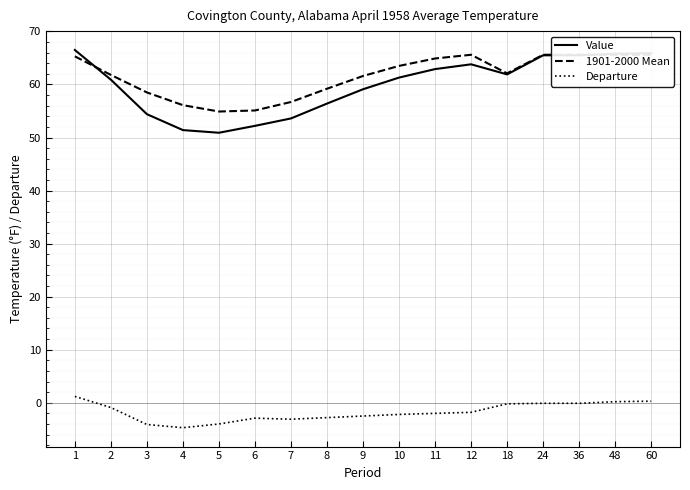

Where is 1901-2000 Mean nearest to the value 60?

8